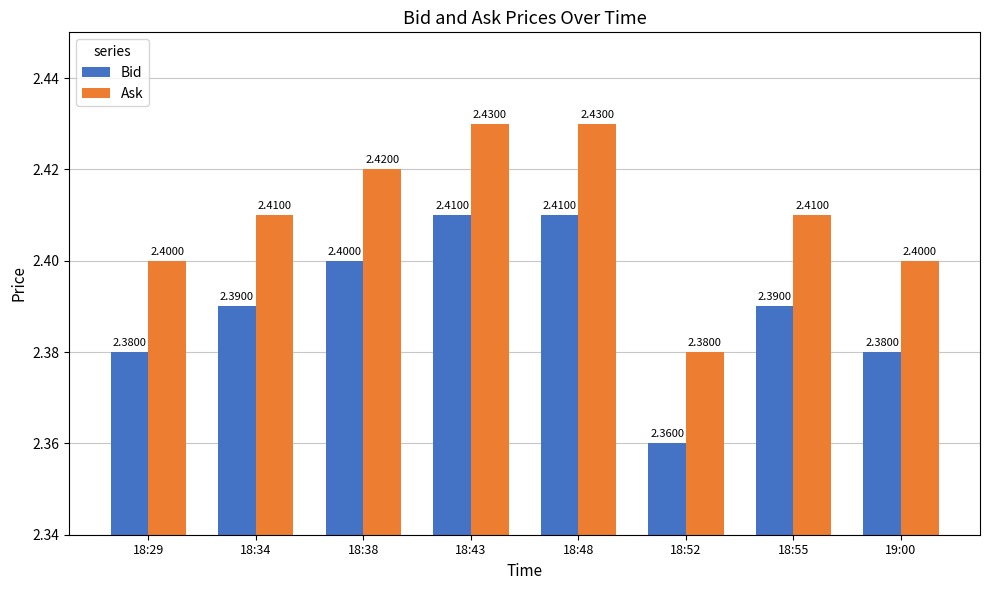

What is the sum of all Ask values?

19.3